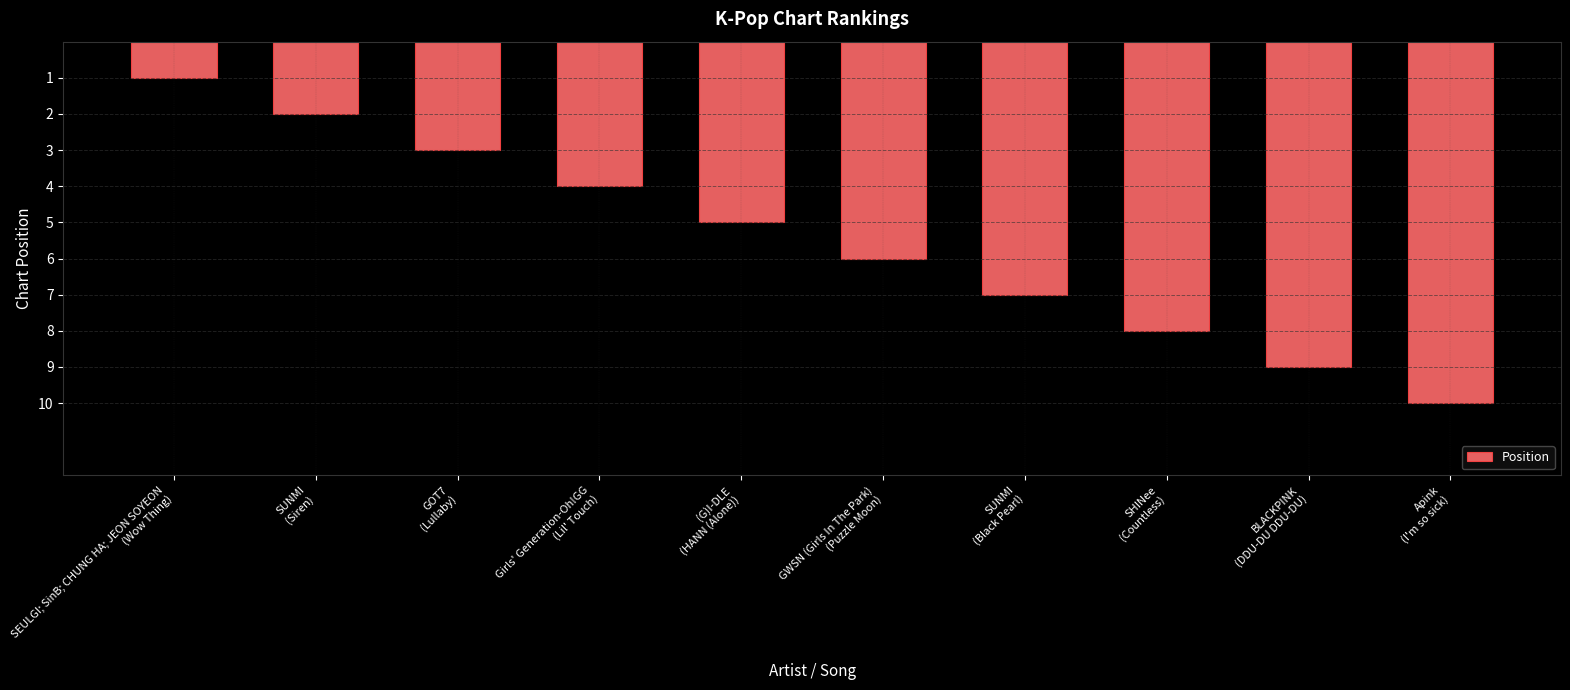

What is the change in value from SEULGI; SinB; CHUNG HA; JEON SOYEON
(Wow Thing) to Apink
(I'm so sick)?

+9